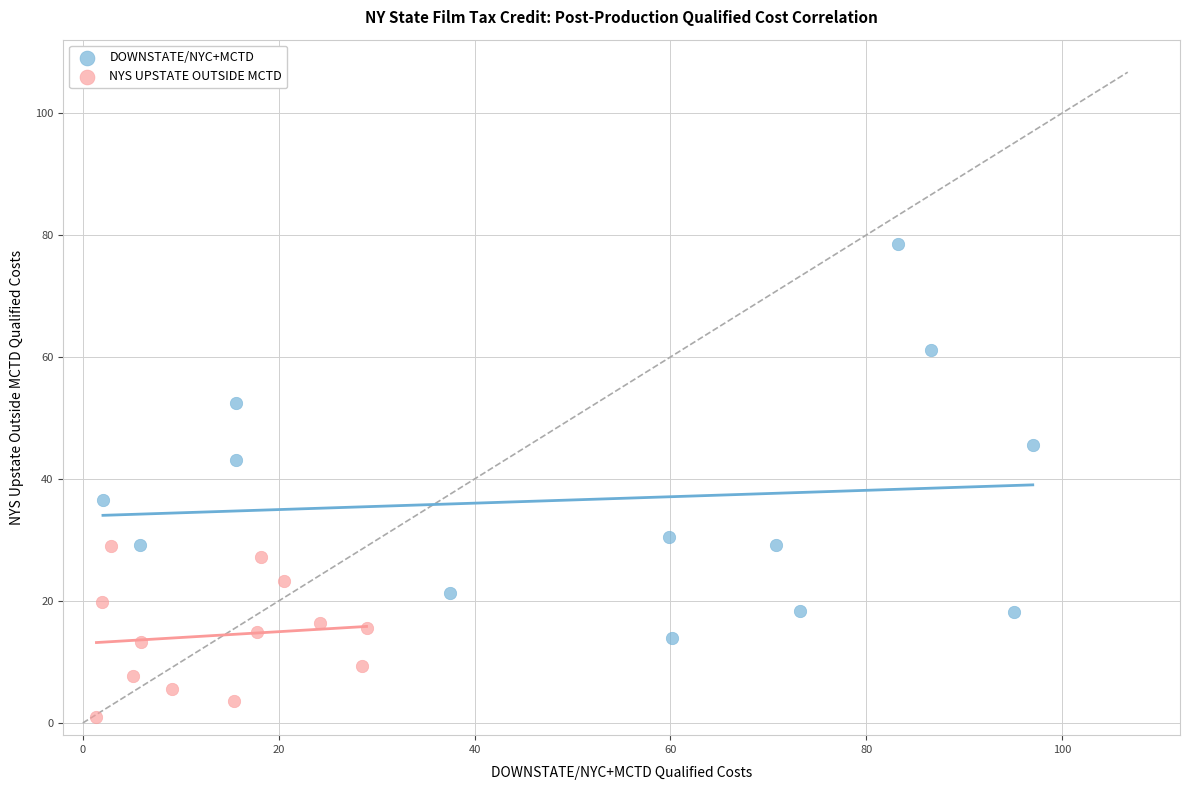

Which series has the widest spread of Y values?

DOWNSTATE/NYC+MCTD